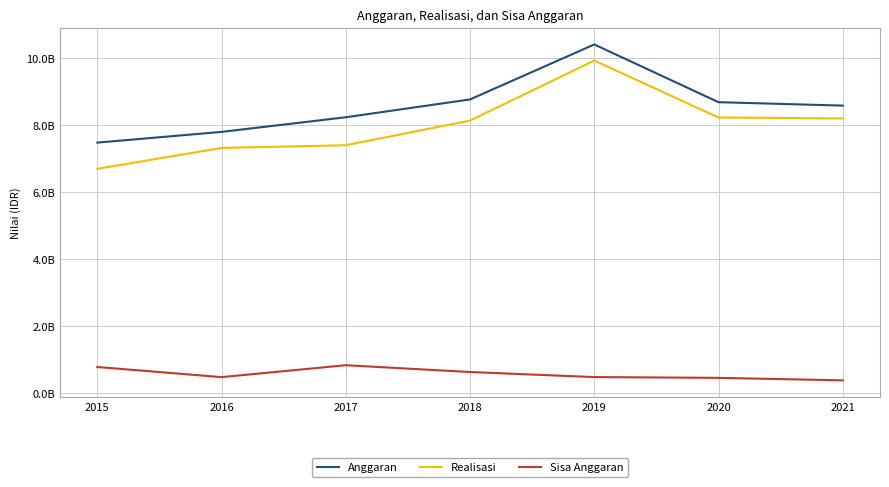

True or false: Sisa Anggaran and Anggaran cross at least once.

False